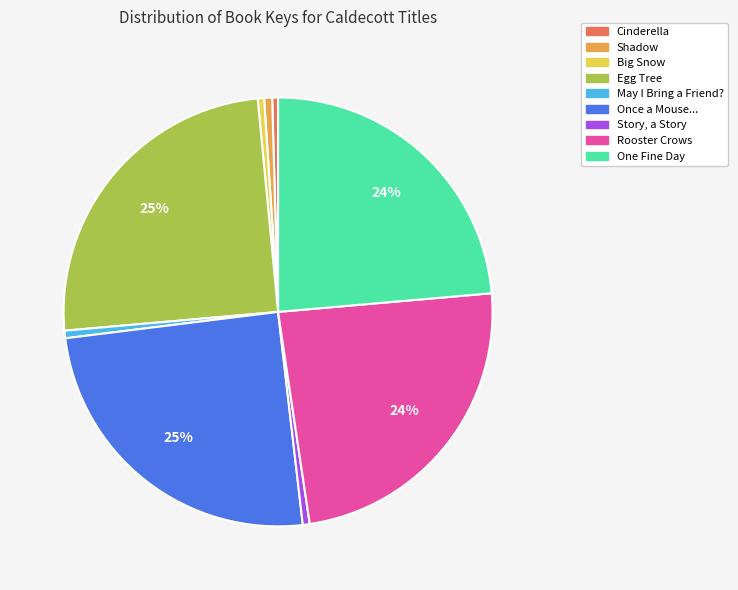

To the nearest percent, what portion does One Fine Day represent?

24%